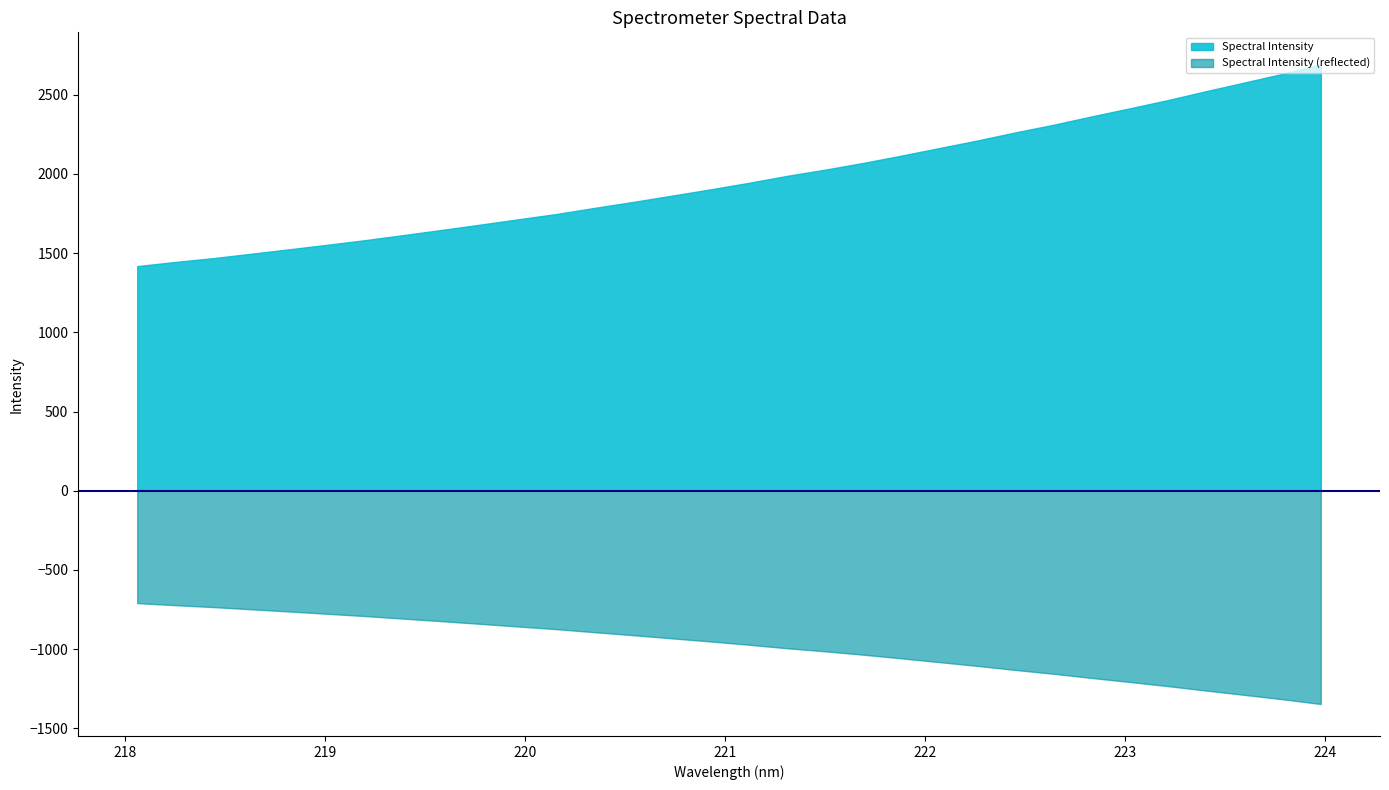

Reading left to right, what are all the values shown in this chart?

1418.1	1444.4	1468.7	1496.7	1524.8	1553.5	1583.0	1615.0	1647.5	1680.7	1714.5	1748.0	1786.8	1824.0	1863.0	1902.3	1943.4	1987.3	2026.5	2069.1	2115.1	2163.3	2211.1	2262.4	2310.7	2363.5	2414.5	2466.6	2522.7	2577.0	2632.1	2691.8